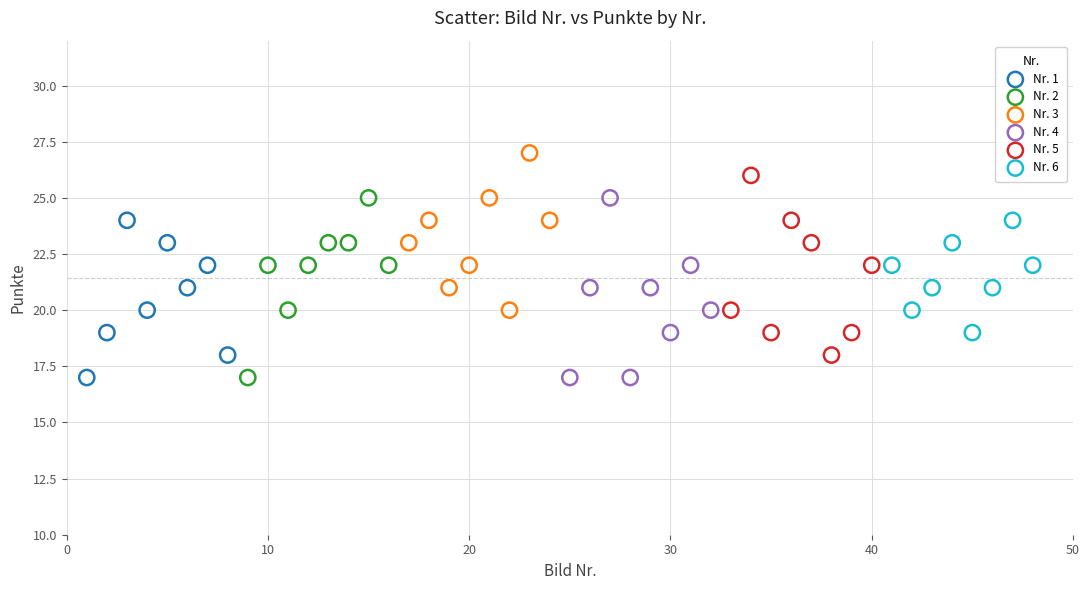

Which series reaches the maximum Y coordinate?

Nr. 3